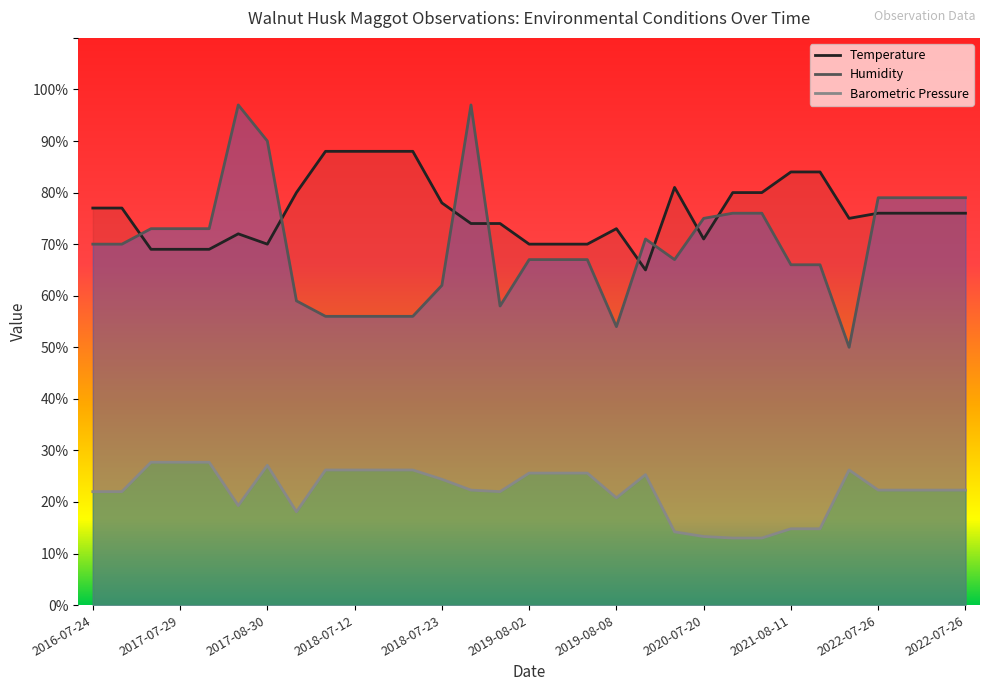

What is the total value across all series at 26?

151.2